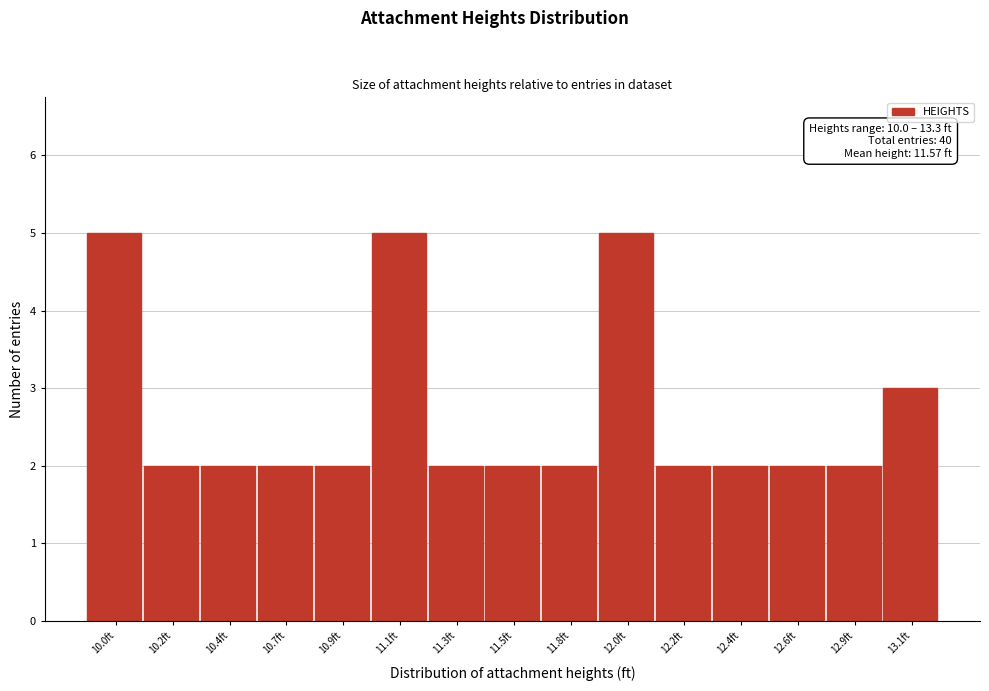

Reading left to right, extract all data points from this chart.

10.0ft=5	10.2ft=2	10.4ft=2	10.7ft=2	10.9ft=2	11.1ft=5	11.3ft=2	11.5ft=2	11.8ft=2	12.0ft=5	12.2ft=2	12.4ft=2	12.6ft=2	12.9ft=2	13.1ft=3